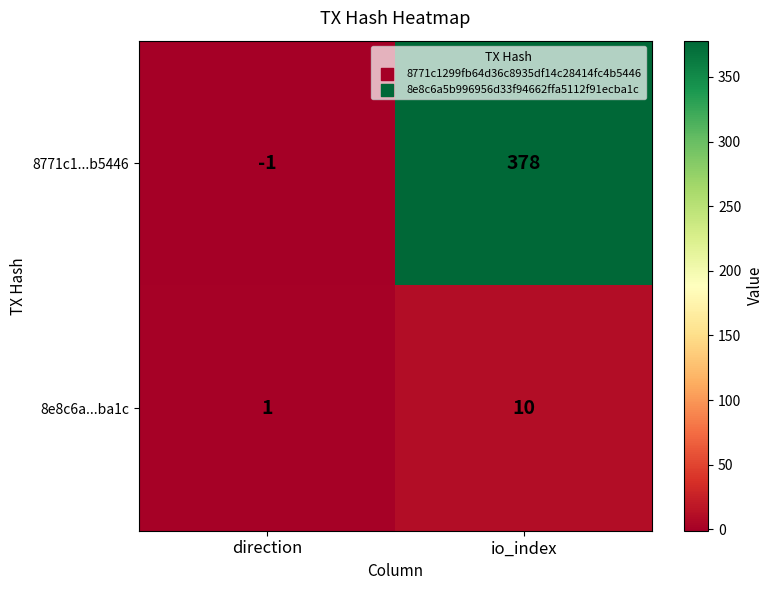

Rank the series at io_index from lowest to highest value.

8e8c6a...ba1c, 8771c1...b5446